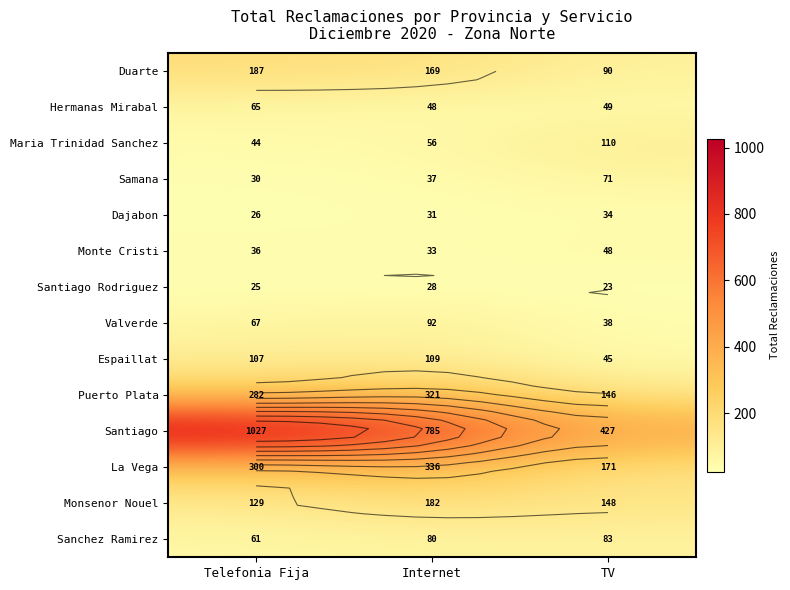

Which category has the lowest value in the Hermanas Mirabal series?

Internet